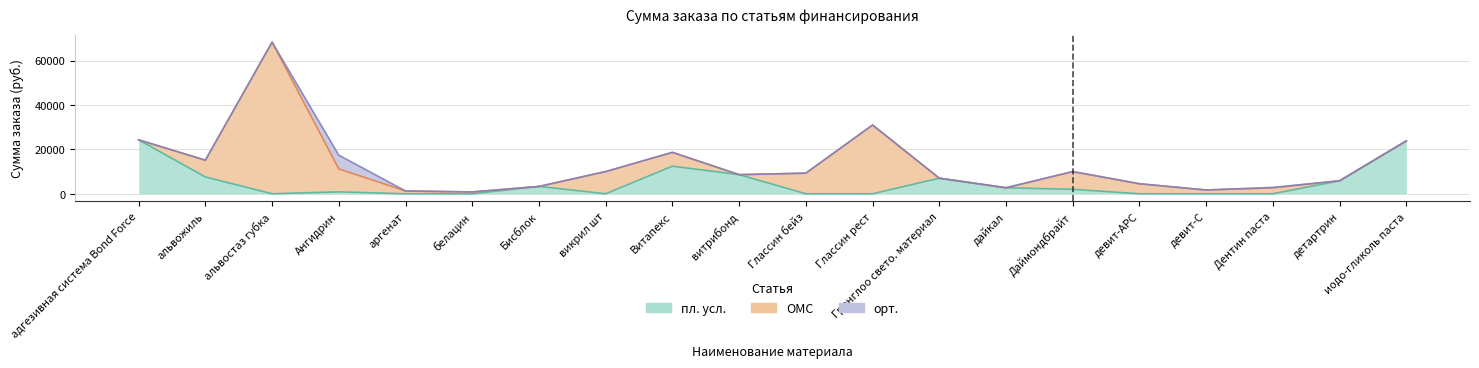

What is the label of the 5th point from the right?

девит-АРС